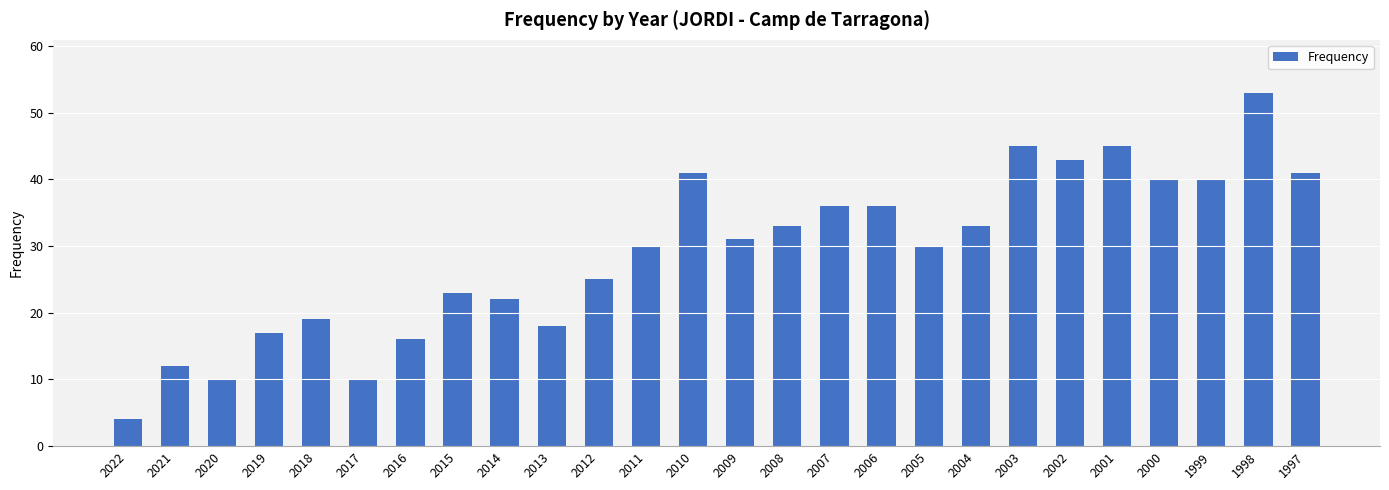

What is the ratio of the value at 2009 to the value at 2002?

0.7